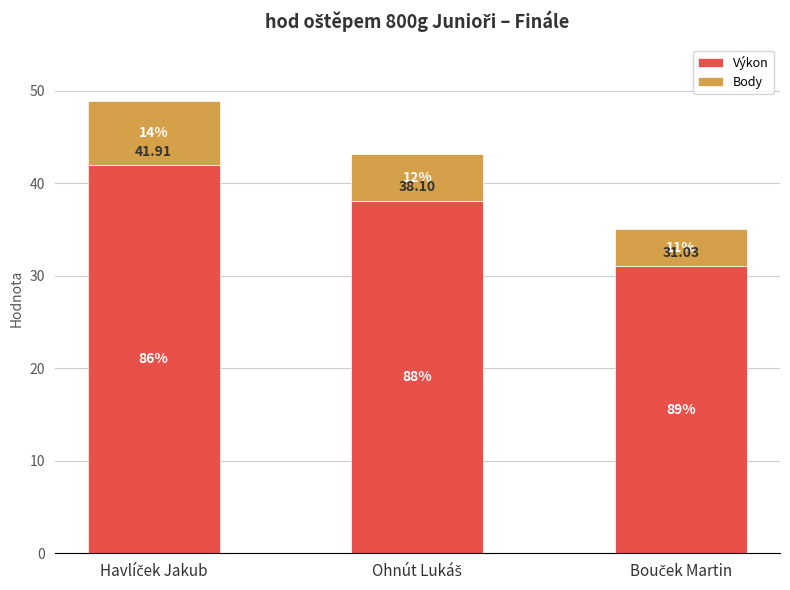

How many bars are there in total?

3